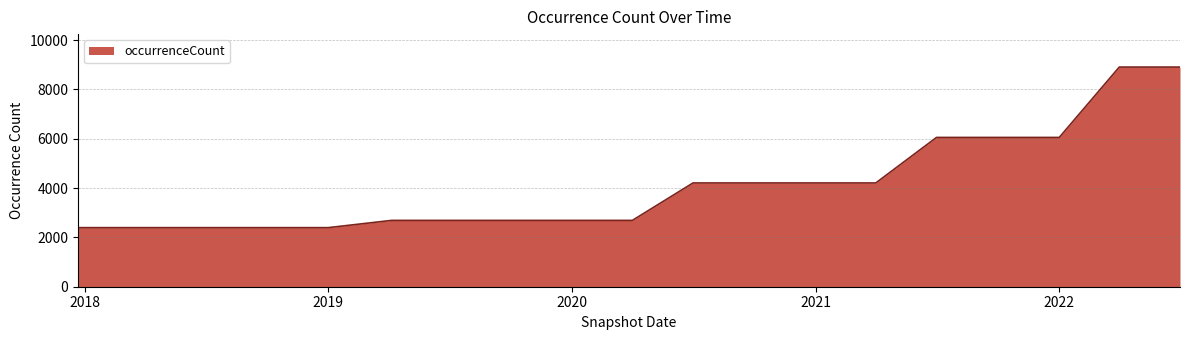

What is the smallest value displayed?

2396